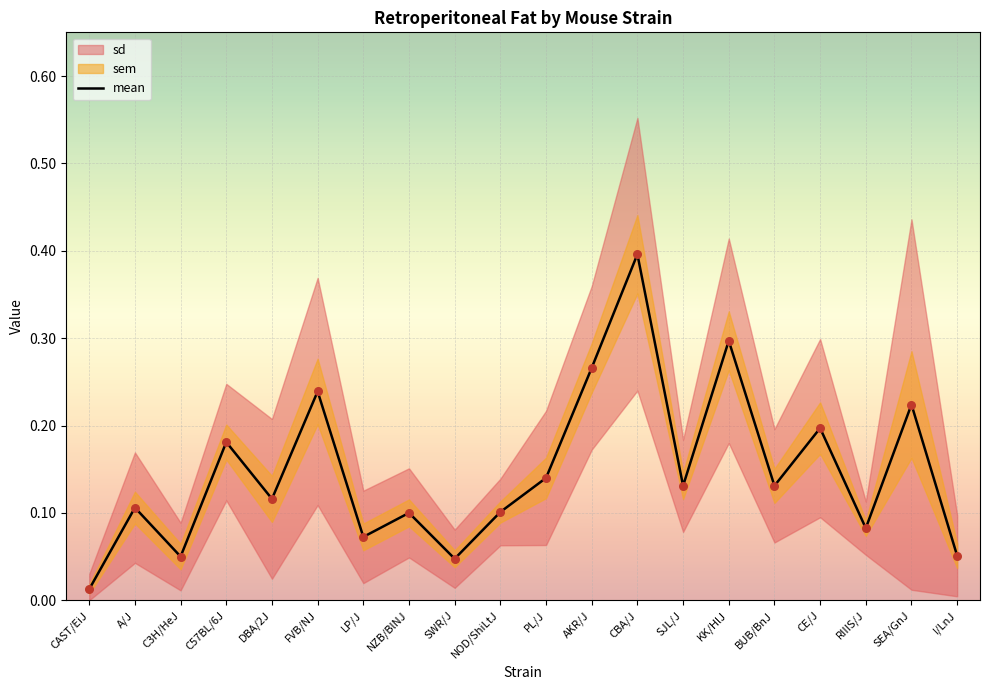

What is the change in value from NZB/BlNJ to SEA/GnJ?

+0.1